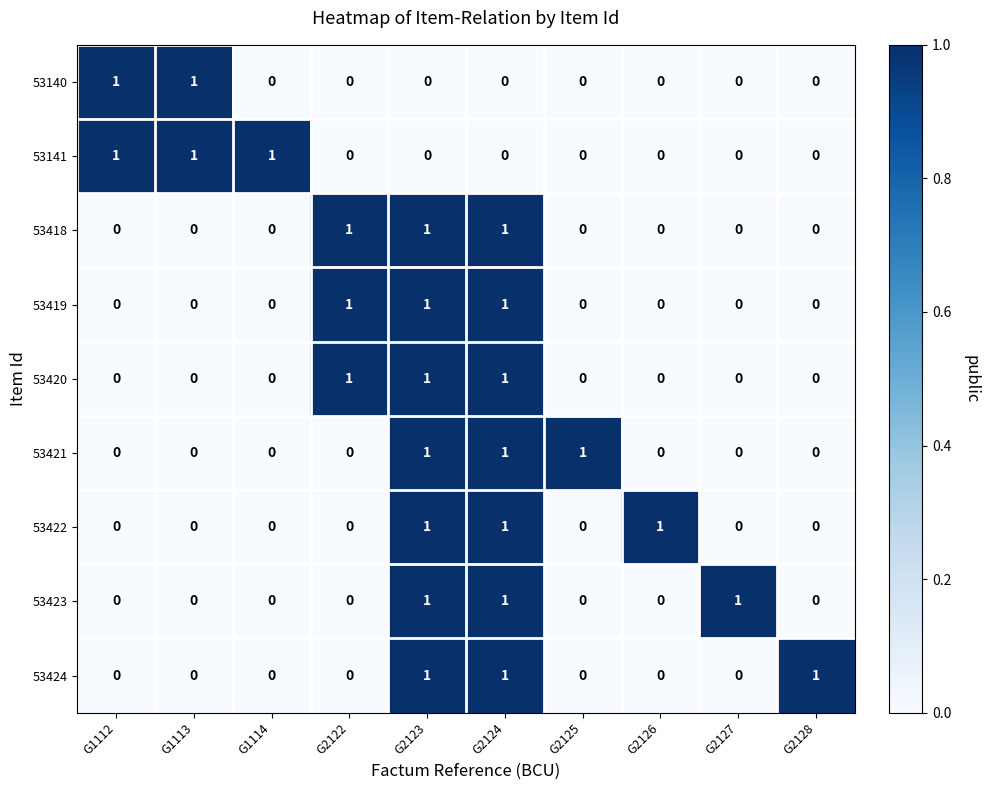

What is the total value across all series at G2124?

7